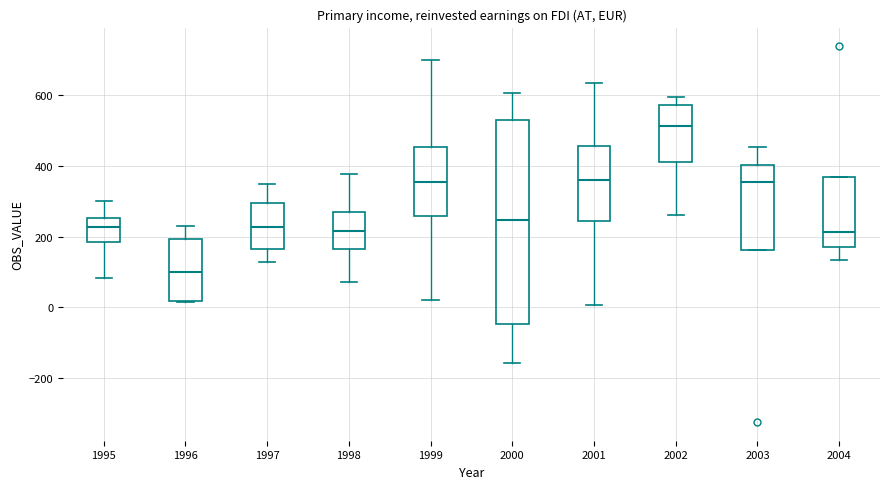

Which box's median line is the highest?

2002